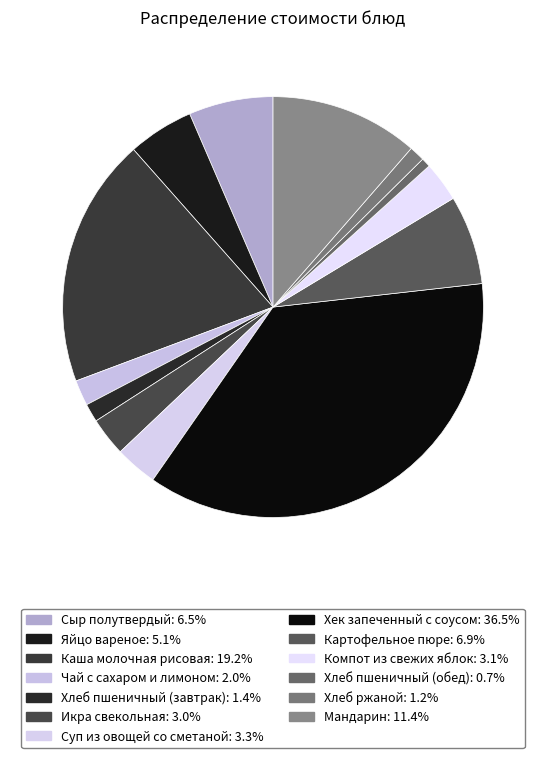

Is it true that Хлеб ржаной is 1% of the pie?

True